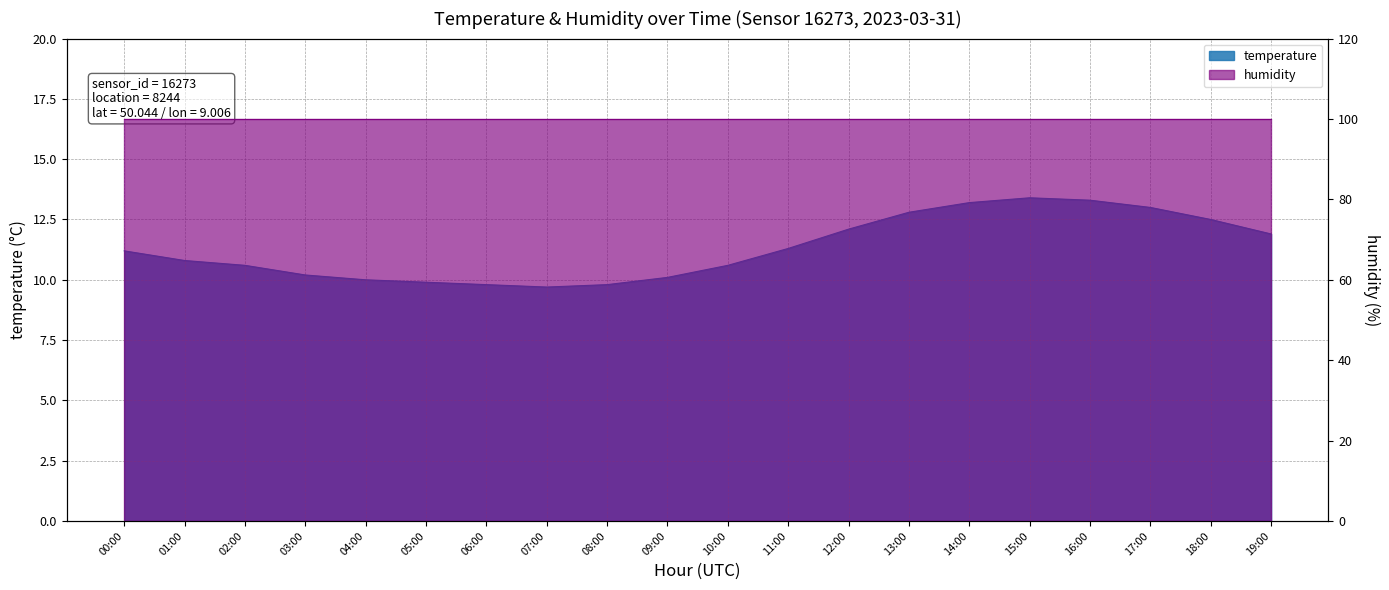

The chart shows a value of 10.1 at 09:00. True or false?

True